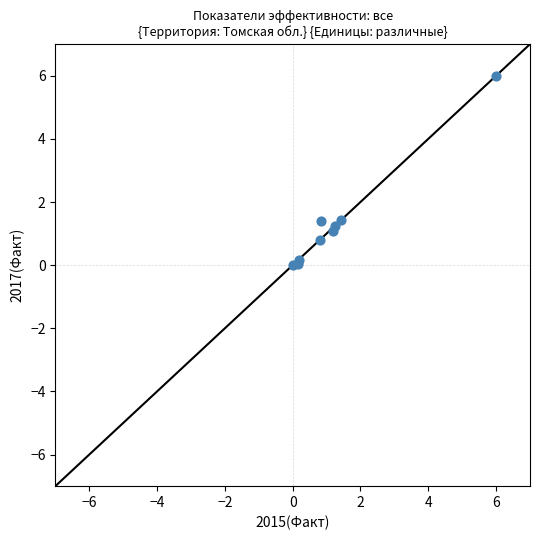

What is the average X value?

1.3